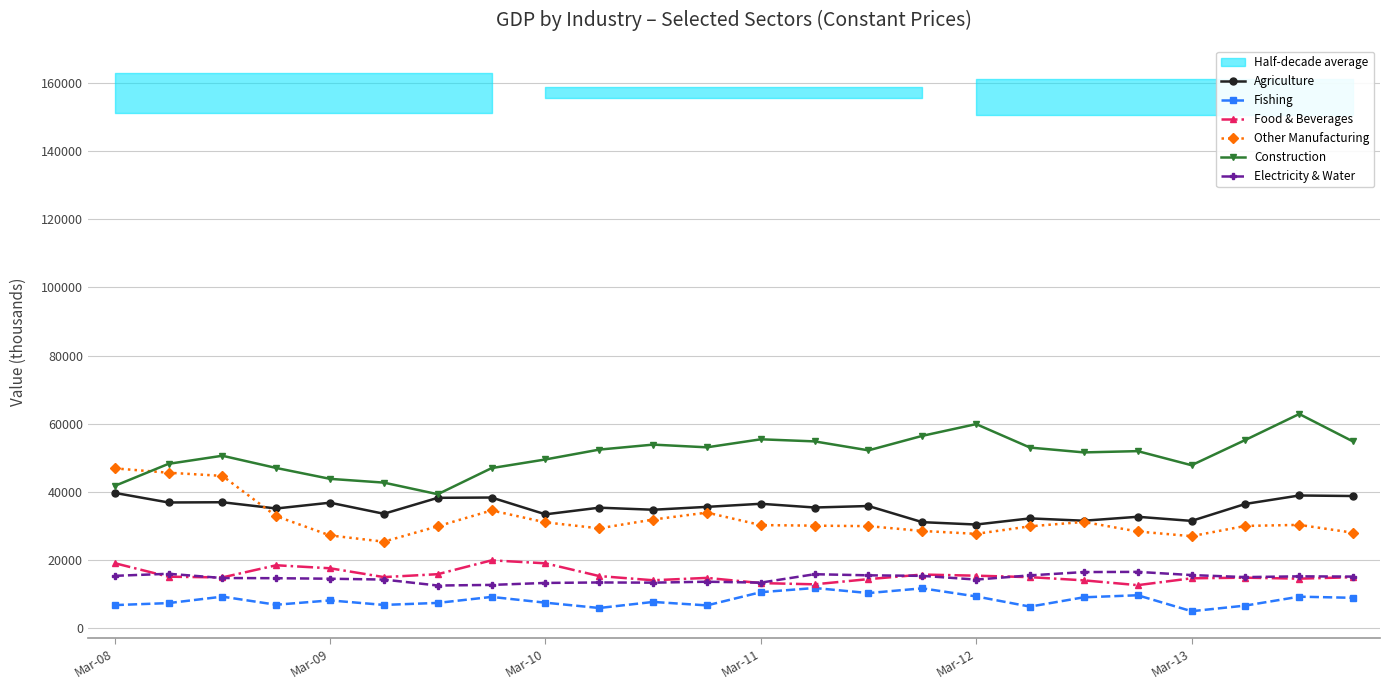

At which category does the chart reach its peak across all series?

22